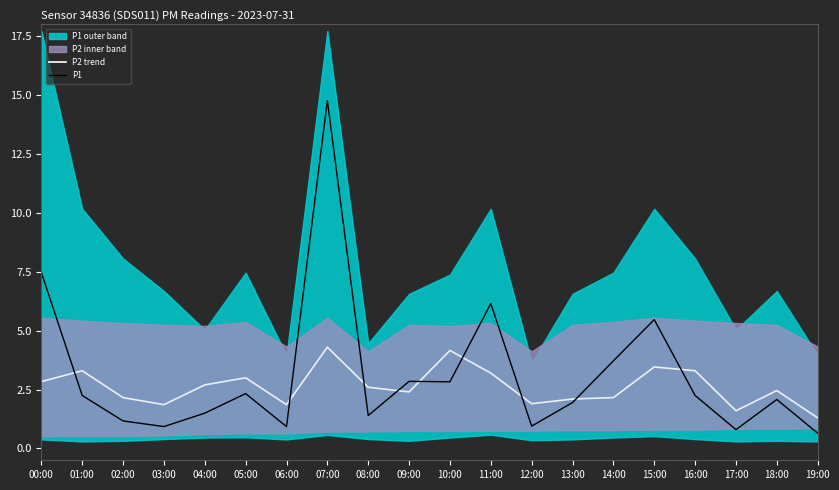

Does the chart display data point markers on the line(s)?

No